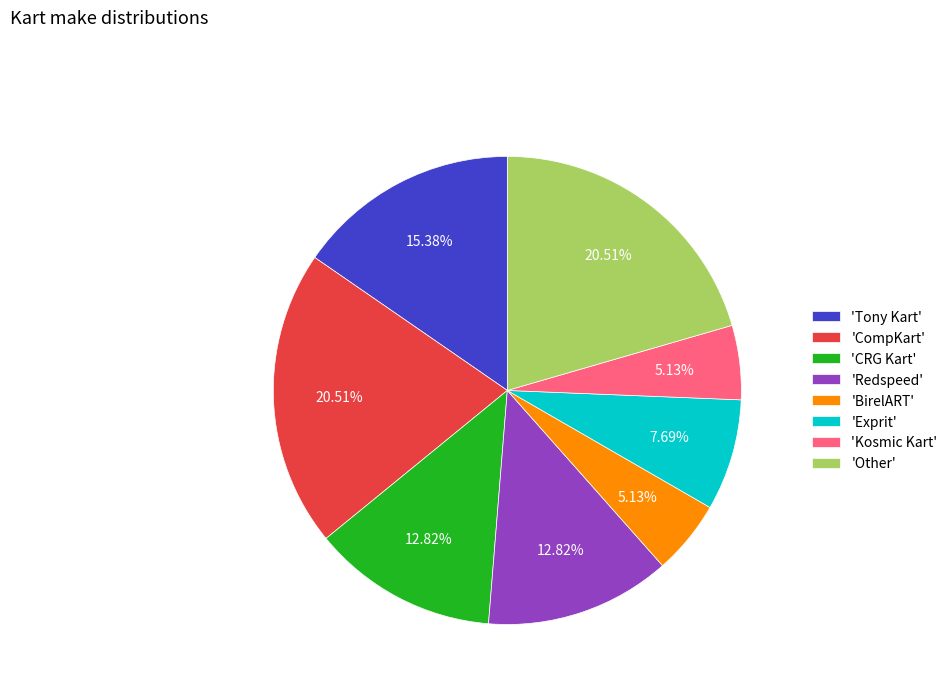

Do 'Exprit' and 'CompKart' together represent more than half of the pie?

No